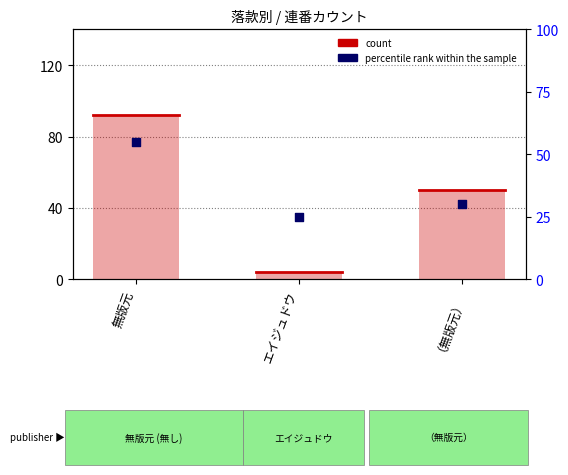

What is the total value across all series at エイジュドウ?

29